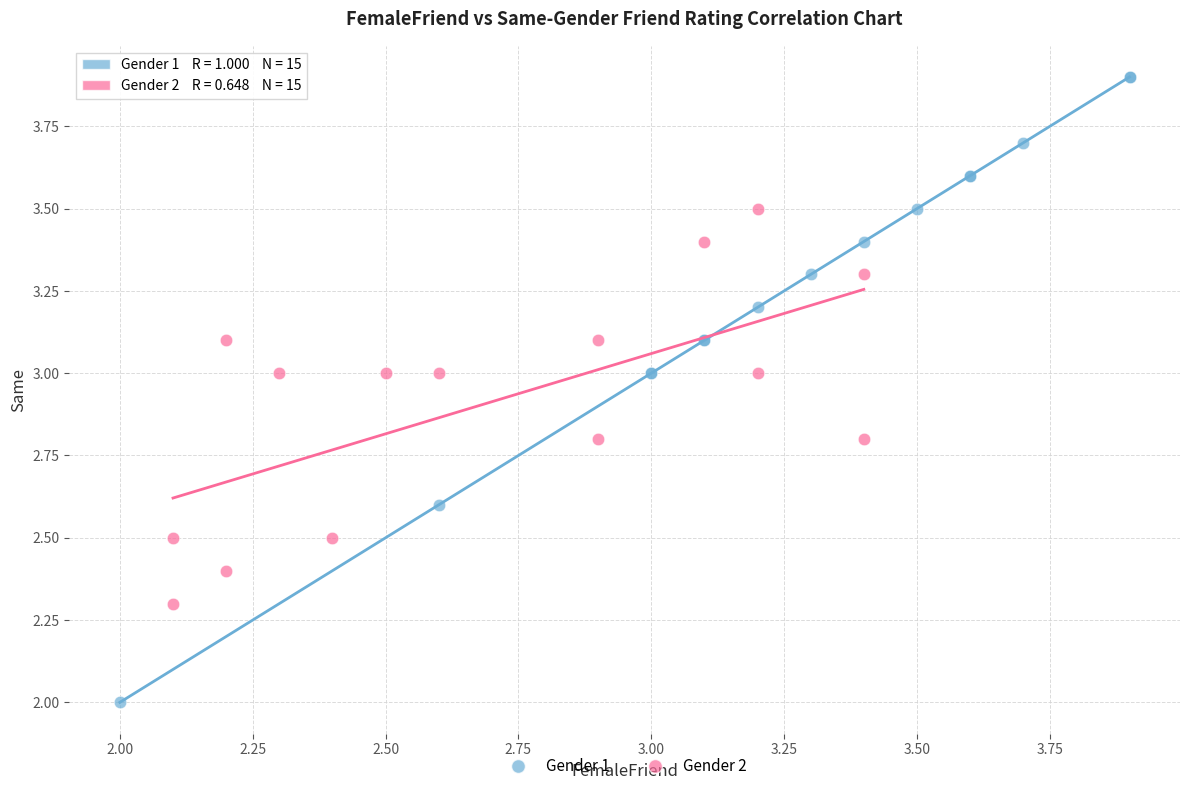

Which series contains the lowest Y value?

Gender 1